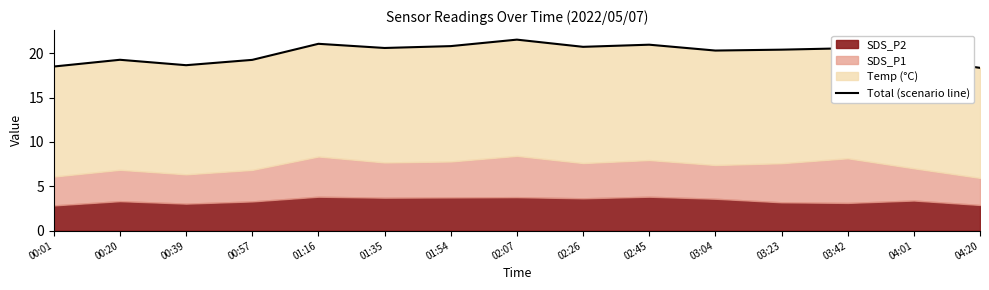

What is the label of the 7th point from the right?

02:26